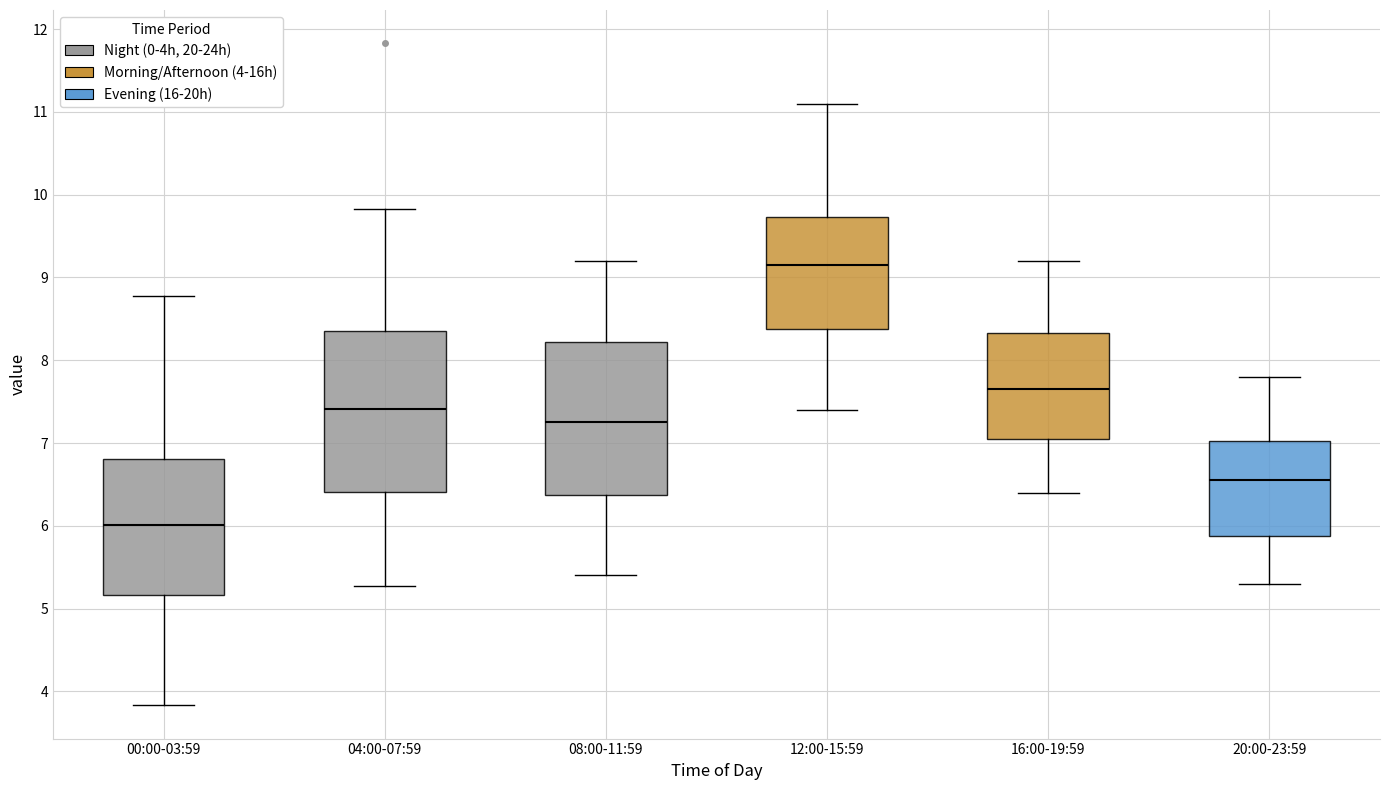

Which box's median line is the highest?

12:00-15:59